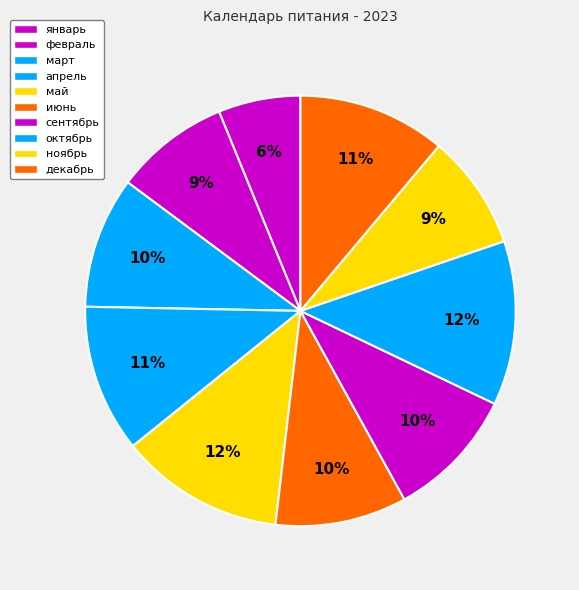

Is there any slice that represents more than half of the pie?

No